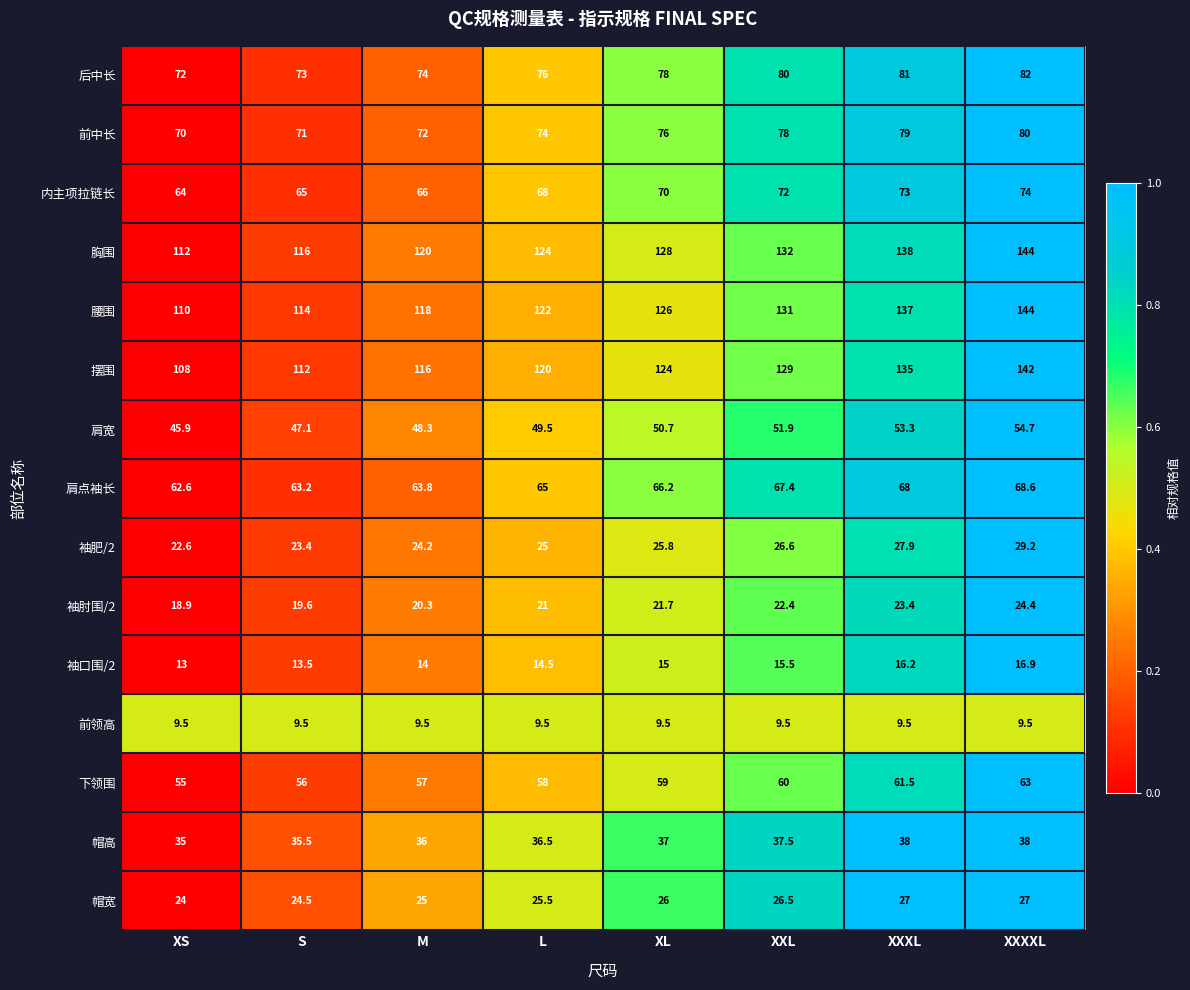

Rank the series at XXXL from lowest to highest value.

前领高, 袖口围/2, 袖肘围/2, 帽宽, 袖肥/2, 帽高, 肩宽, 下领围, 肩点袖长, 内主项拉链长, 前中长, 后中长, 摆围, 腰围, 胸围